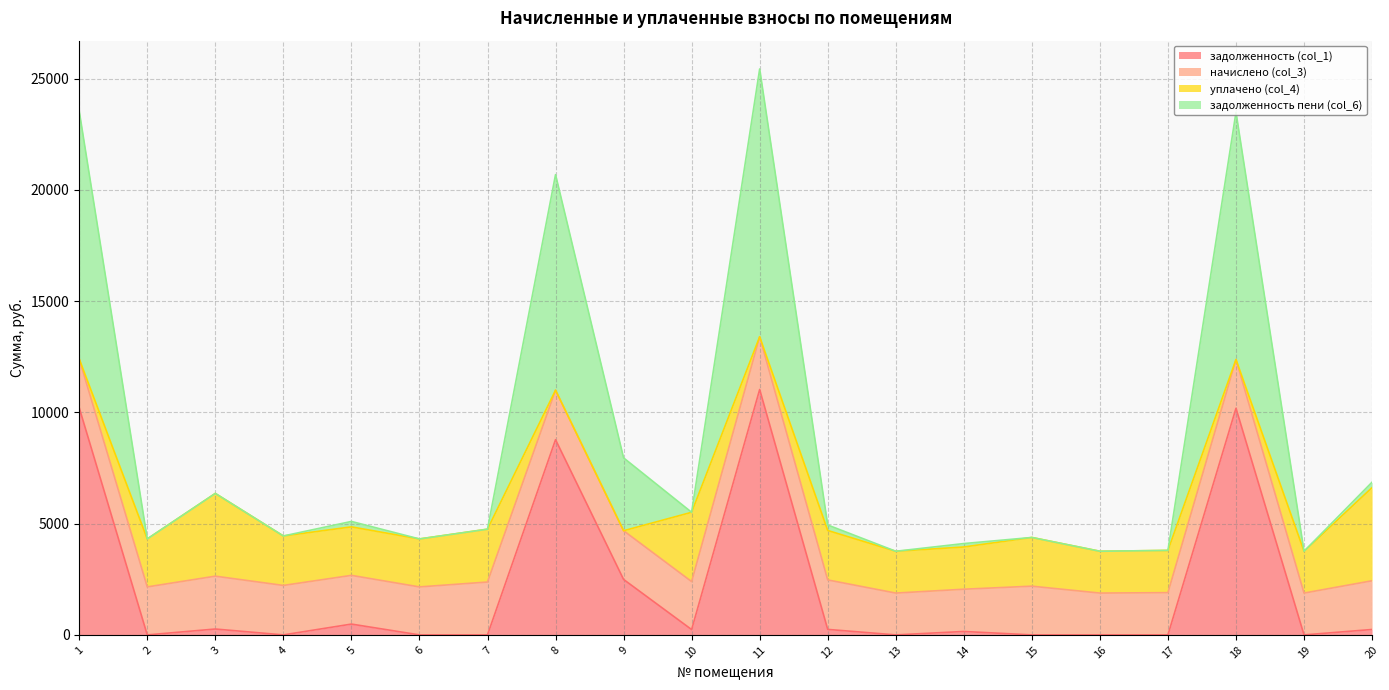

In задолженность (col_1), how many points are lower than both neighbors (excluding endpoints)?

5